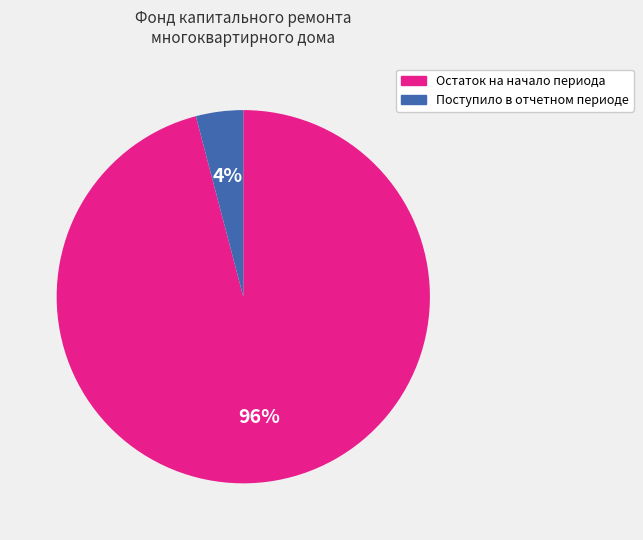

To the nearest percent, what is the average slice percentage?

50%